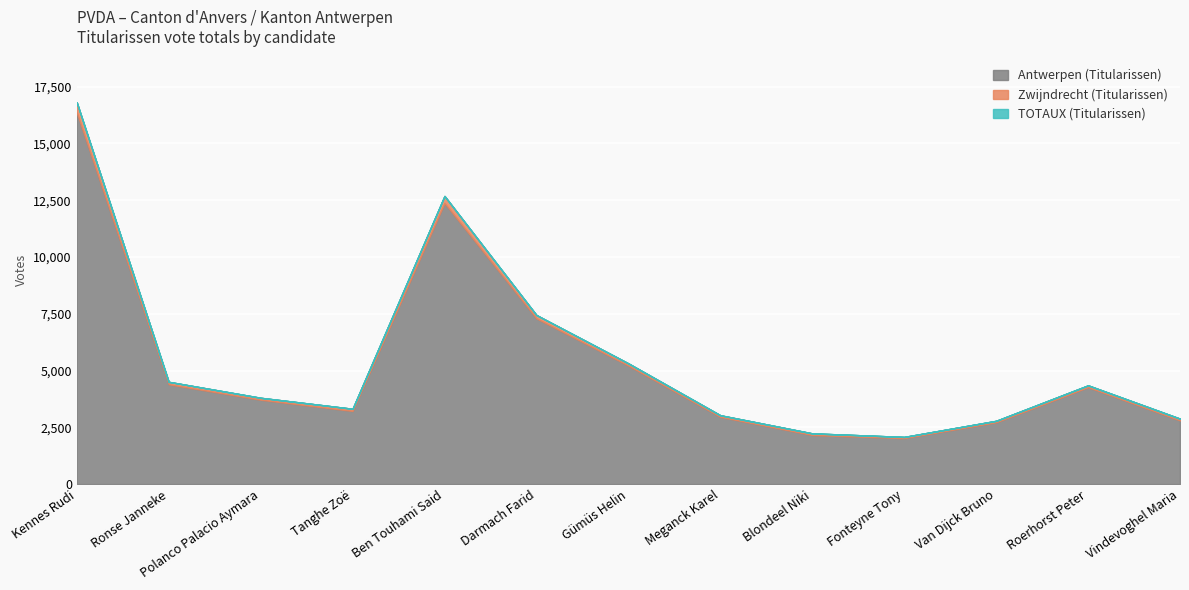

What is the label of the 1st point from the right?

Vindevoghel Maria